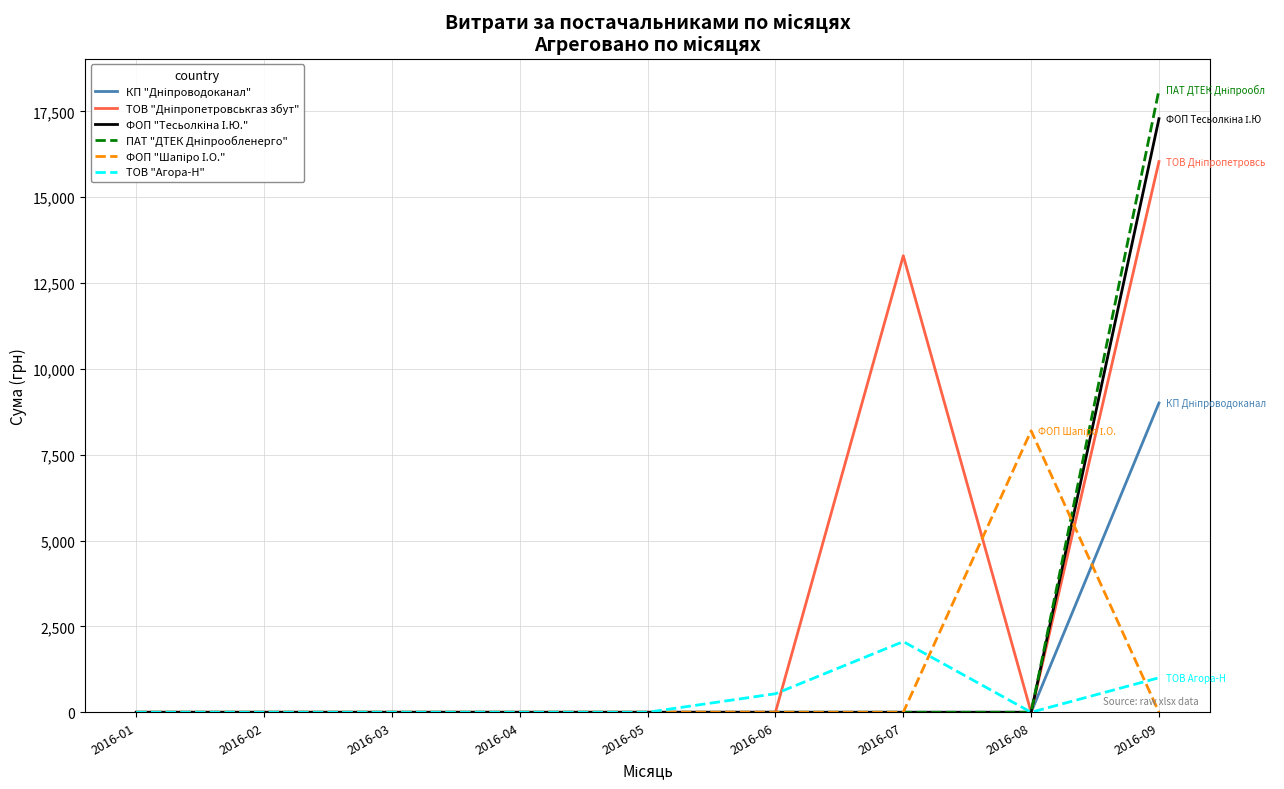

At which category is the sum across all series the highest?

2016-09